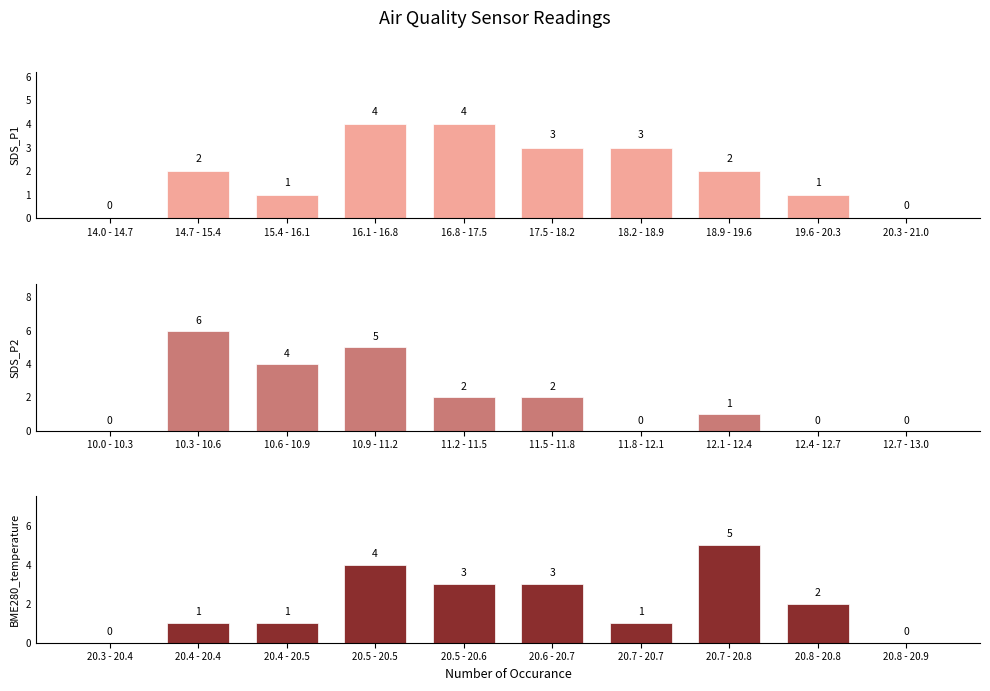

True or false: SDS_P2 has a value of 0 at 10.0 - 10.3.

True